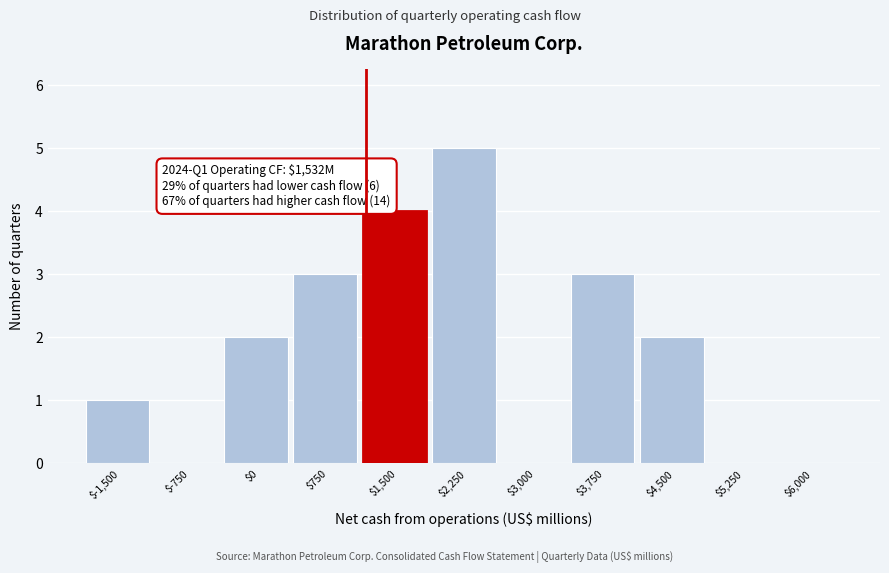

True or false: the data shows 2 at $4,500.

True